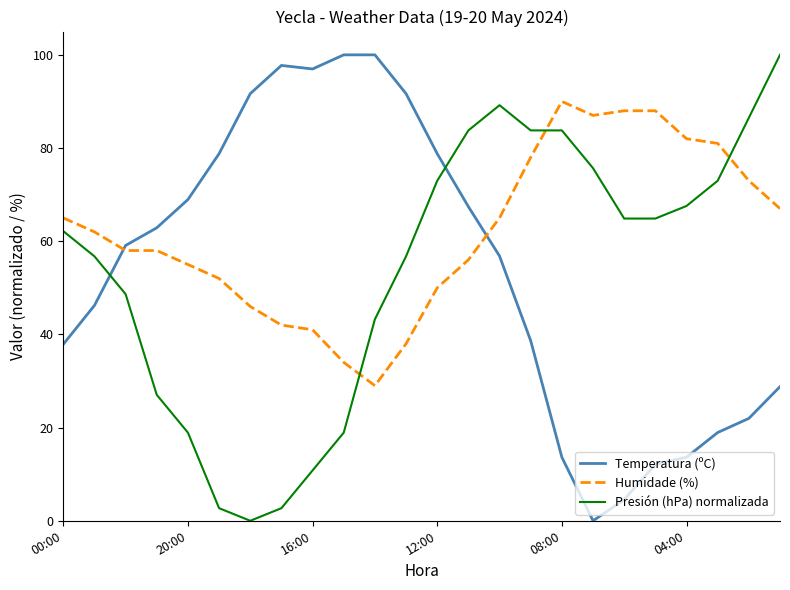

True or false: Presión (hPa) normalizada has more than 2 interior local peaks.

False